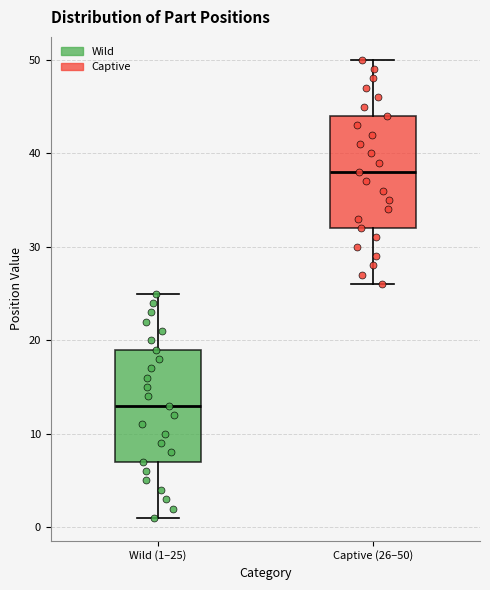

Where is the lower edge of the box for Wild (1–25) on the y-axis? The values are not printed on the chart, so give them approximately, as read against the axis.

7